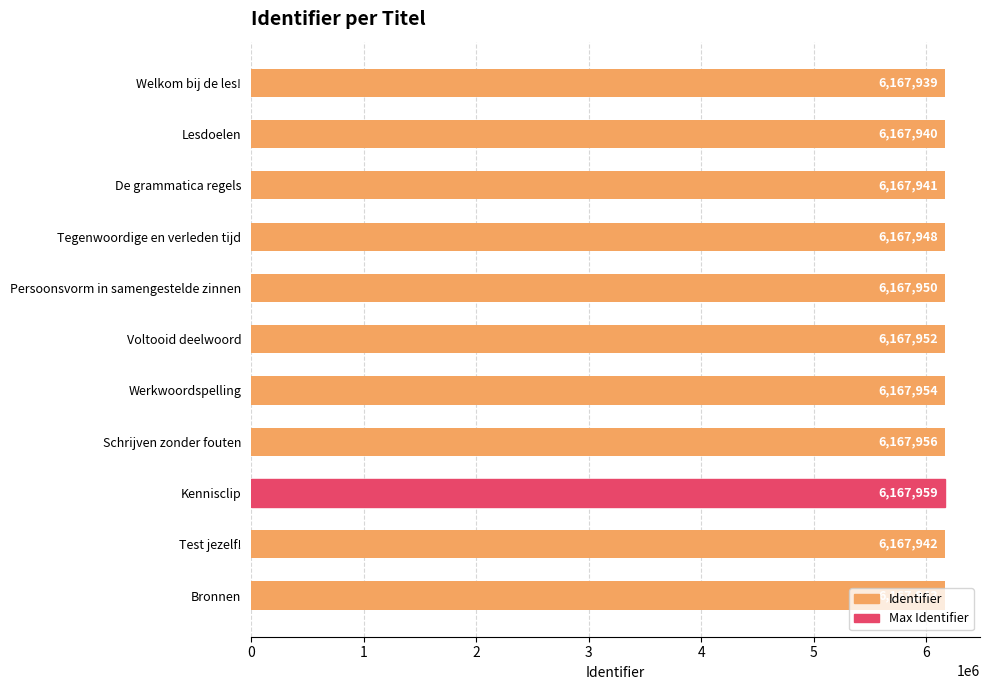

Are the bars grouped side by side (vs. stacked)?

No